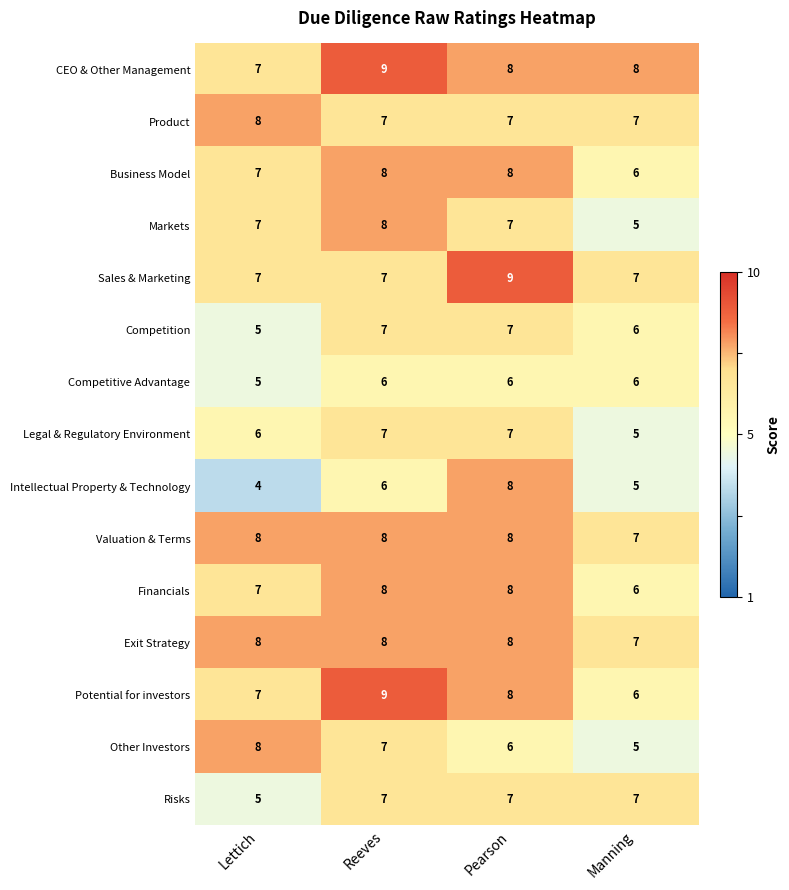

How many Competitive Advantage values are between 6 and 7?

3